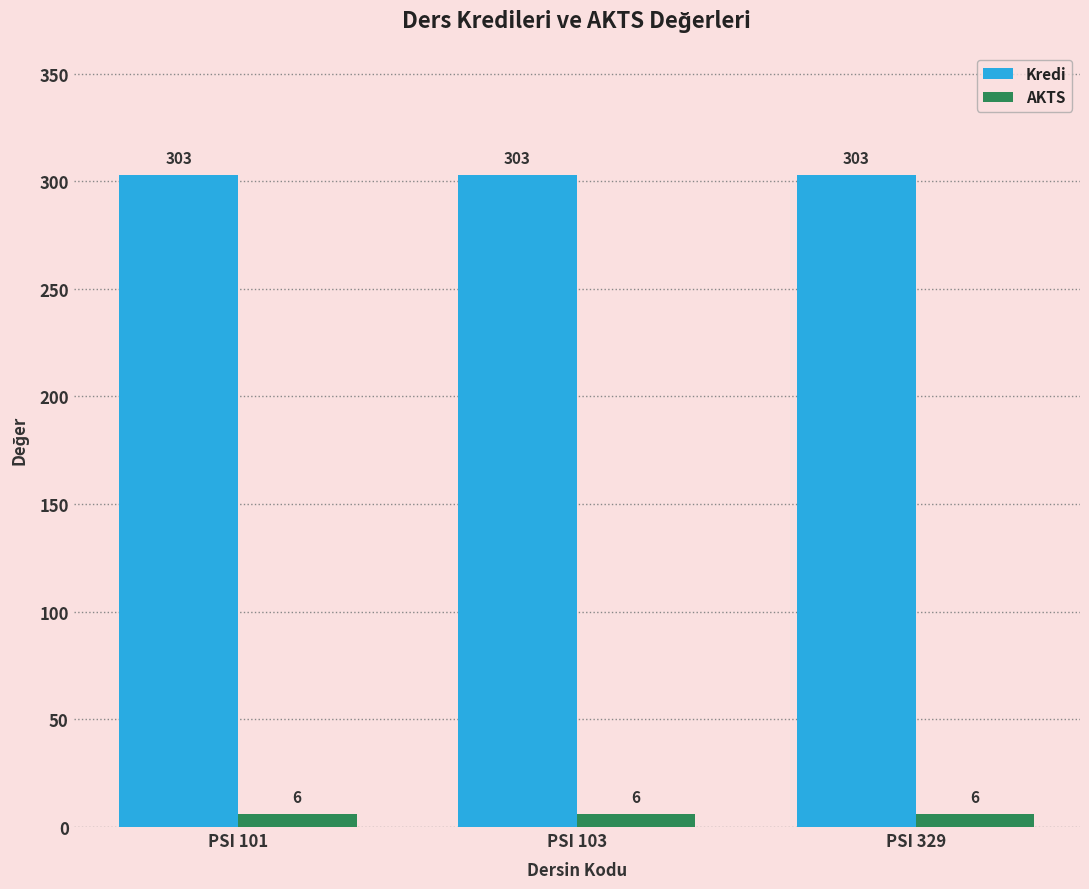

The Kredi series shows 451 at PSI 329. True or false?

False